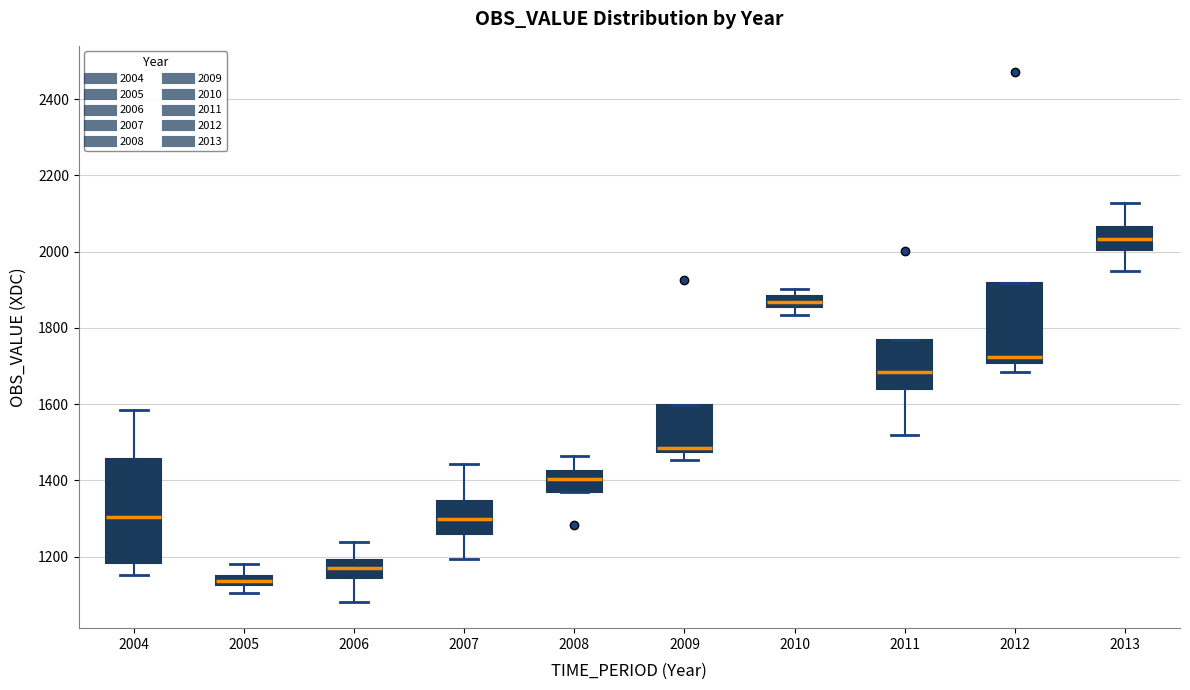

Where does the lower whisker of the box at x = 2012 end on the y-axis? The values are not printed on the chart, so give them approximately, as read against the axis.

1680